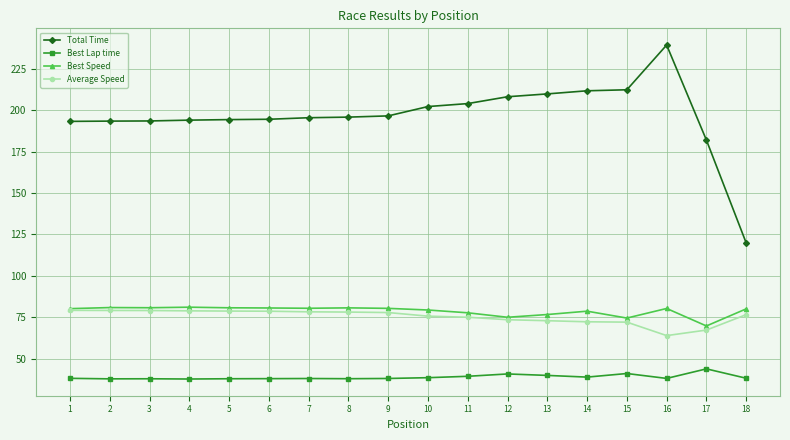

Which series has the largest total across all categories?

Total Time